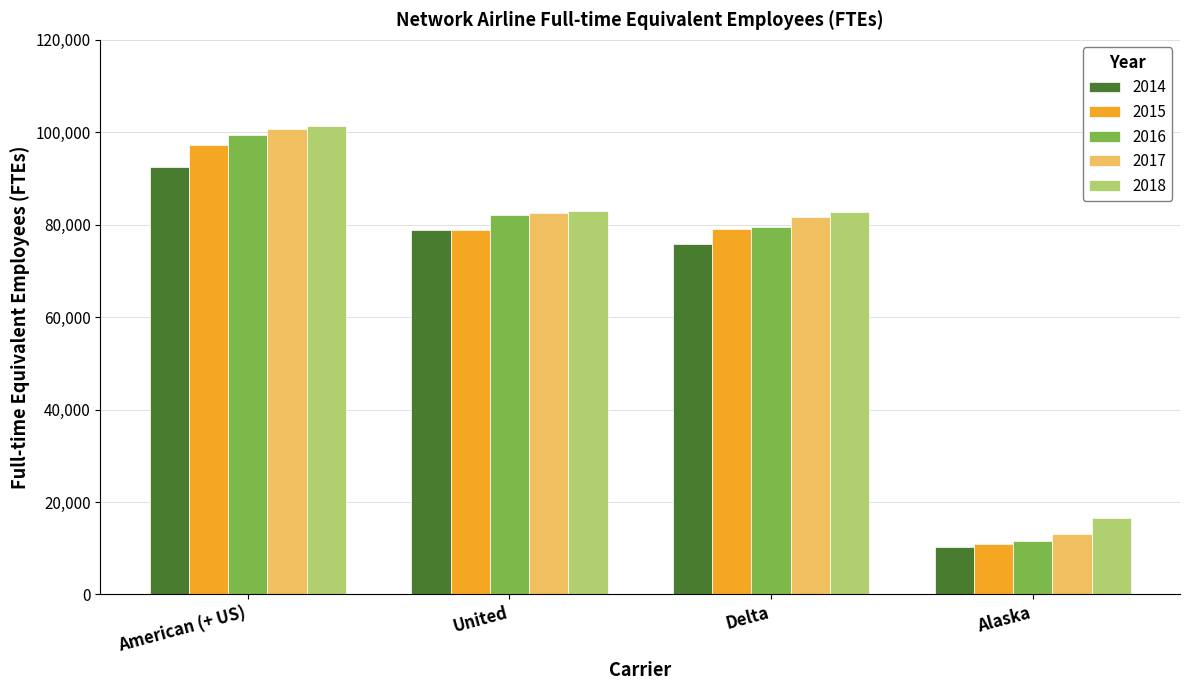

What is the greatest value displayed?

101420